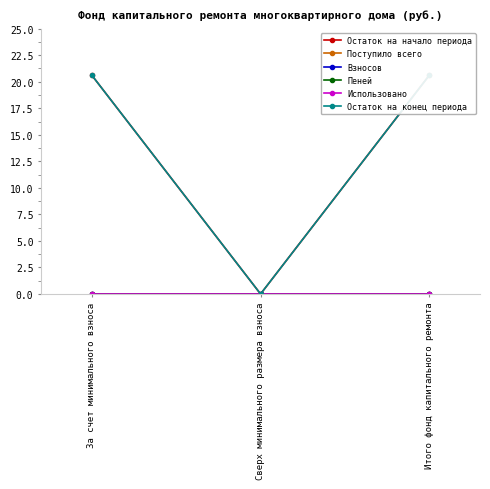

How many categories are shown in the chart?

3